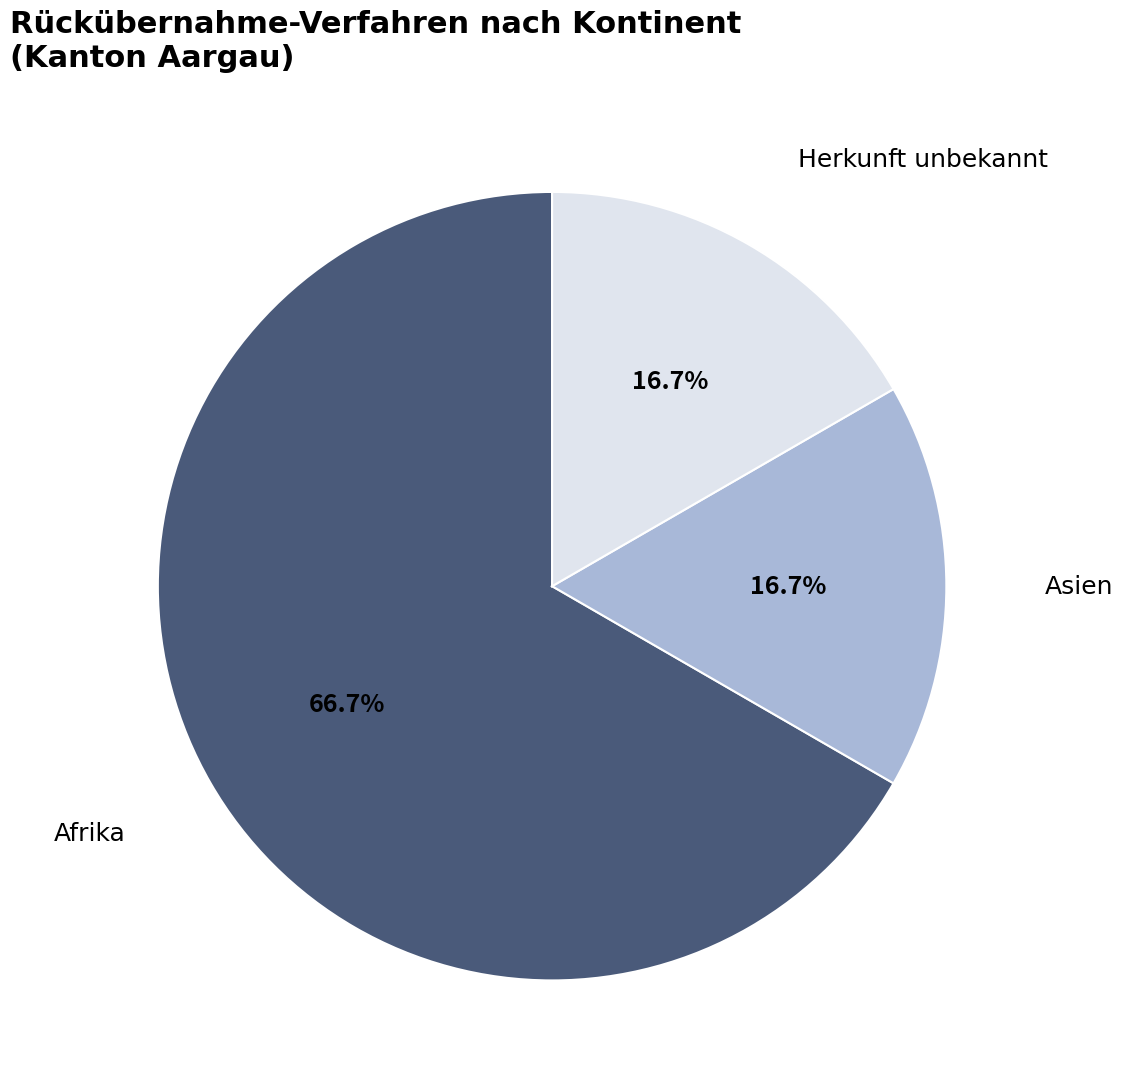

How many segments does this pie chart have?

3